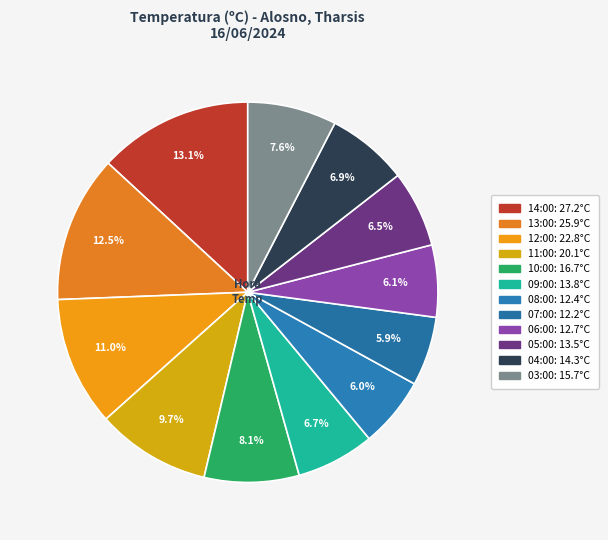

Rank the categories by value from highest to lowest.

14:00, 13:00, 12:00, 11:00, 10:00, 03:00, 04:00, 09:00, 05:00, 06:00, 08:00, 07:00